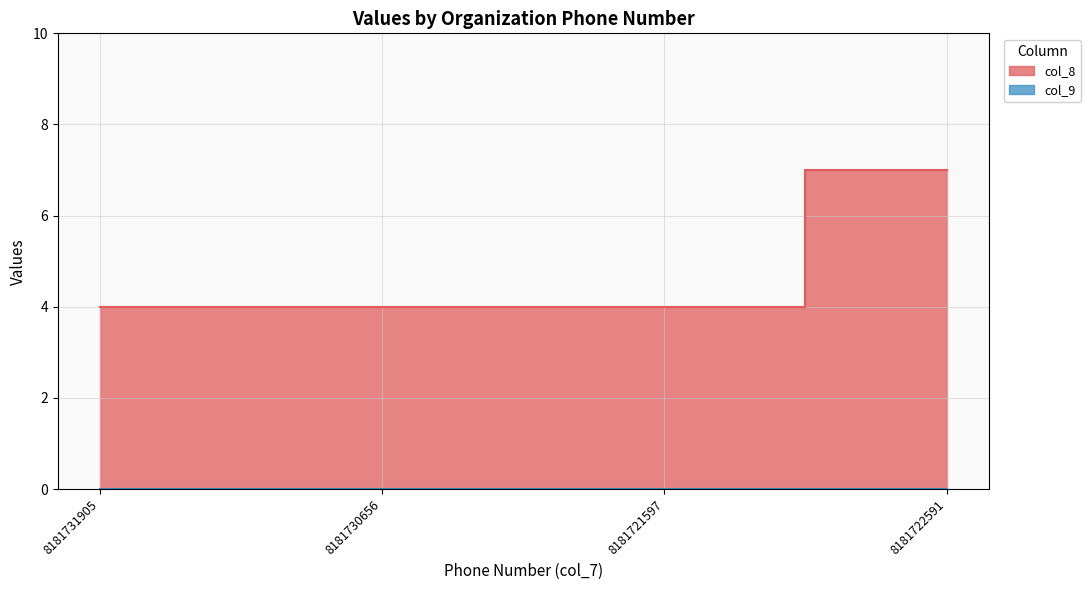

Read the value at 8181730656.

4